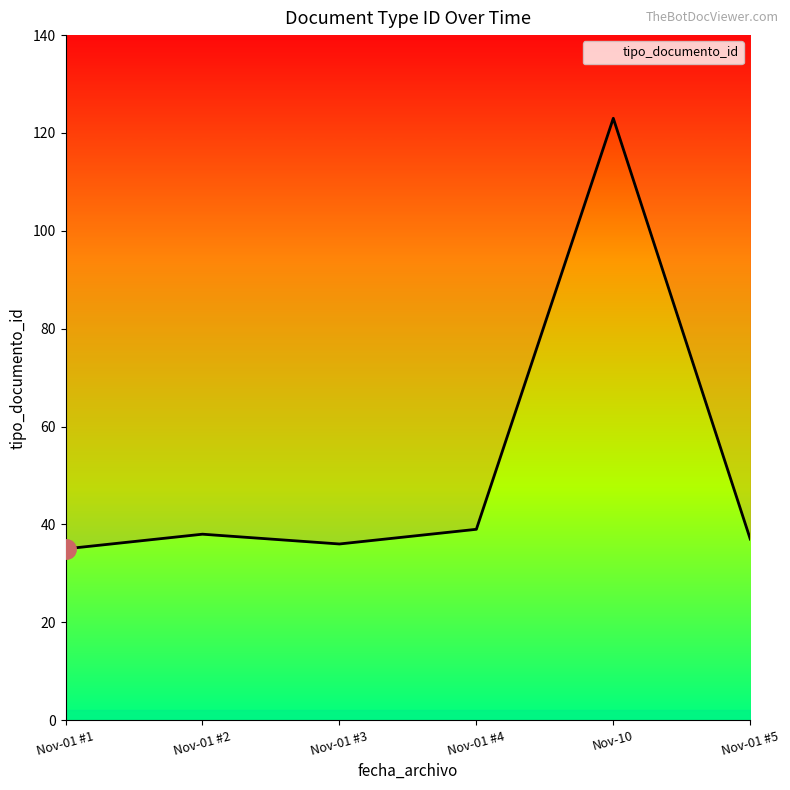

What is the average value?

51